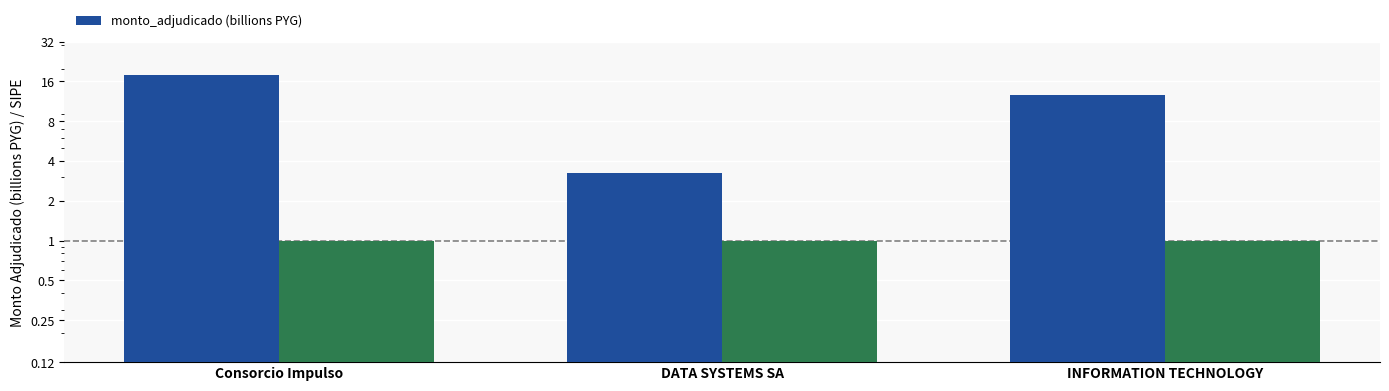

Which has a higher value, DATA SYSTEMS SA or Consorcio Impulso?

Consorcio Impulso